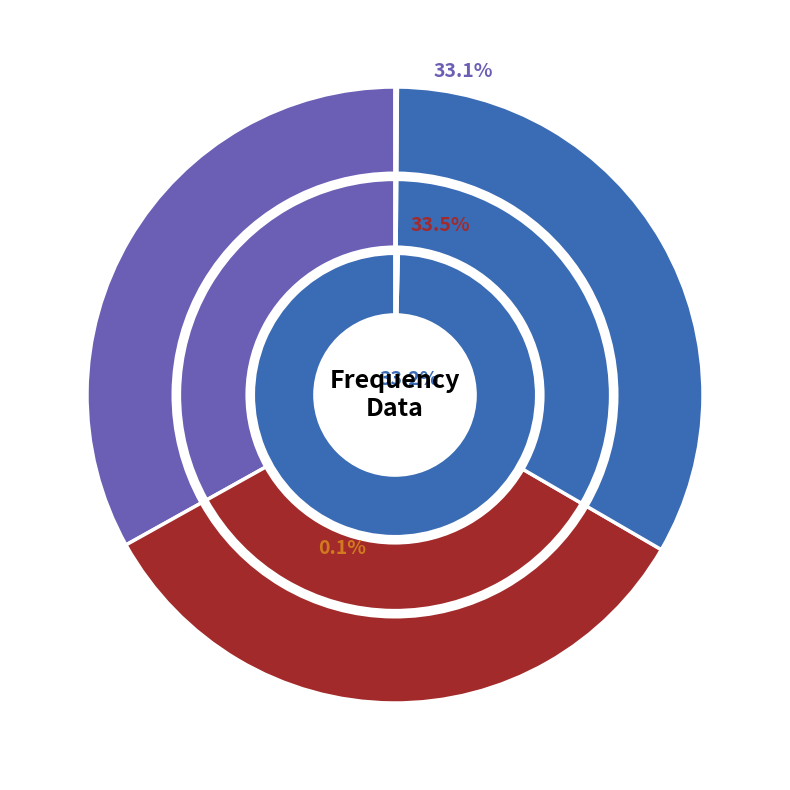

Do 6 and 5 together represent more than half of the pie?

No